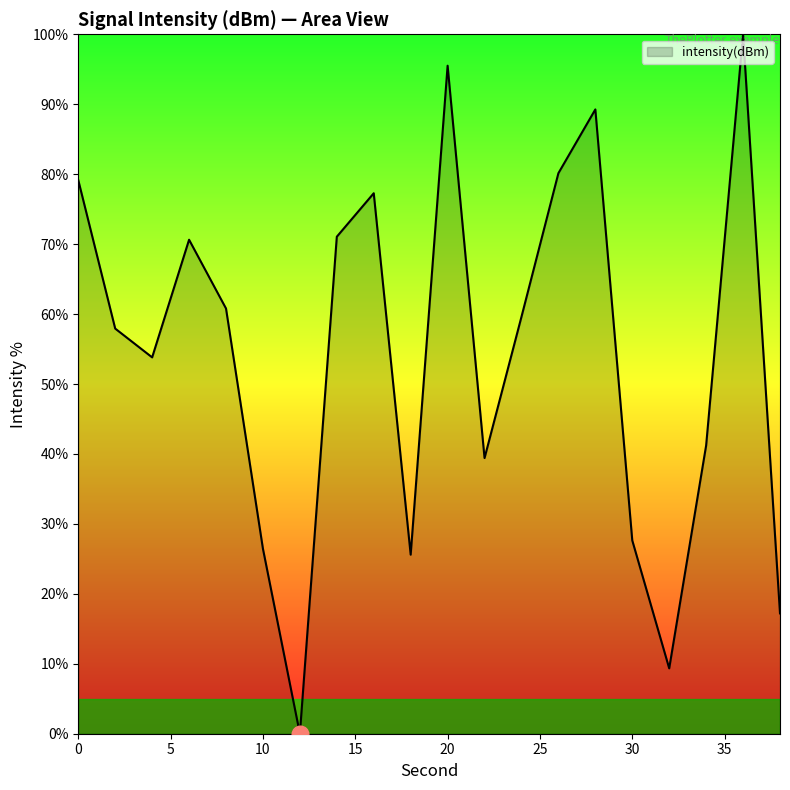

What is the difference between the second highest and minimum values?

95.5